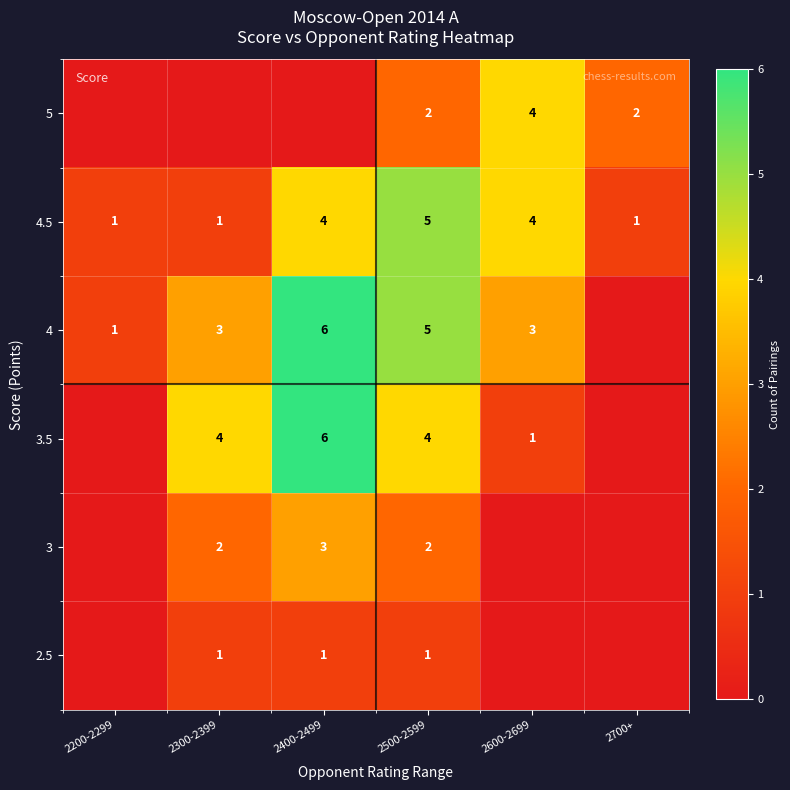

At how many categories does at least one series exceed 1?

5